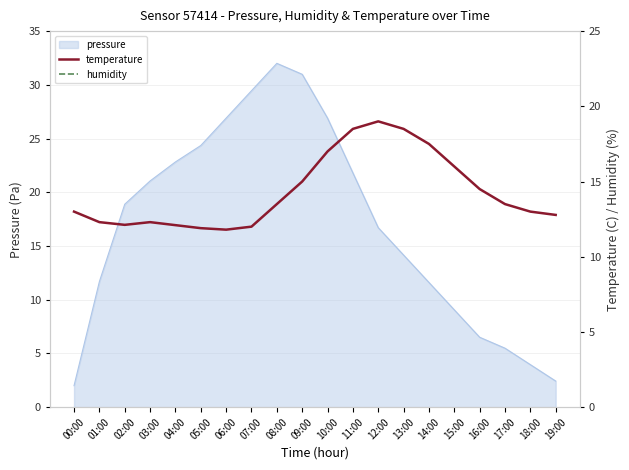

Is the value of humidity at 18:00 greater than the value of temperature at 07:00?

Yes